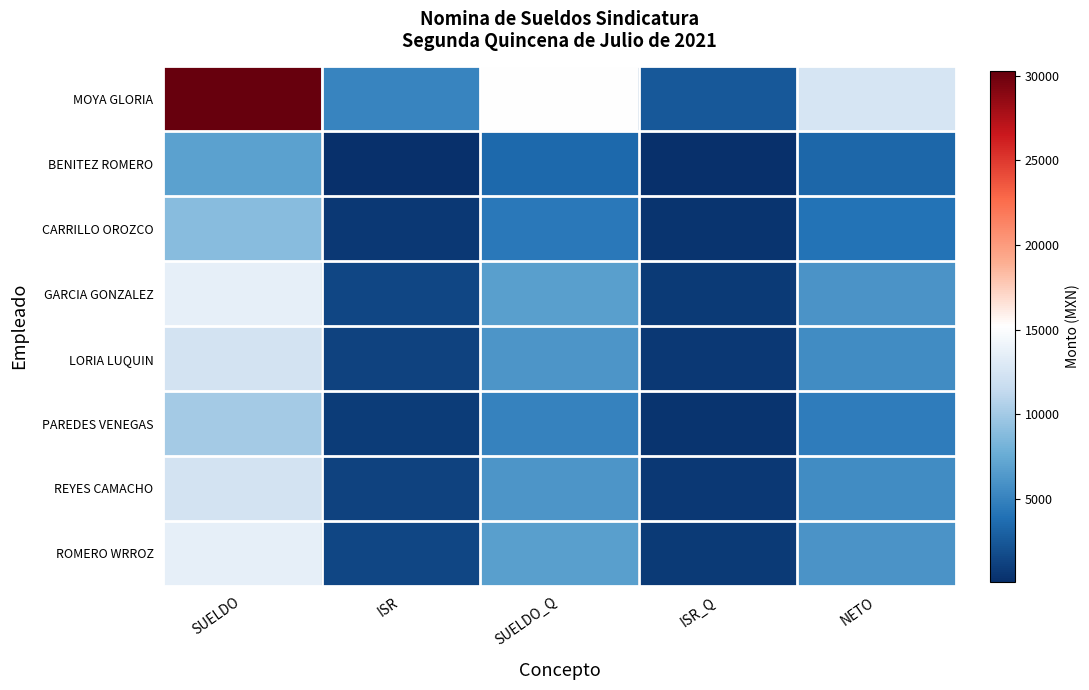

List the series in order of their peak value, highest first.

MOYA GLORIA, GARCIA GONZALEZ, ROMERO WRROZ, LORIA LUQUIN, REYES CAMACHO, PAREDES VENEGAS, CARRILLO OROZCO, BENITEZ ROMERO